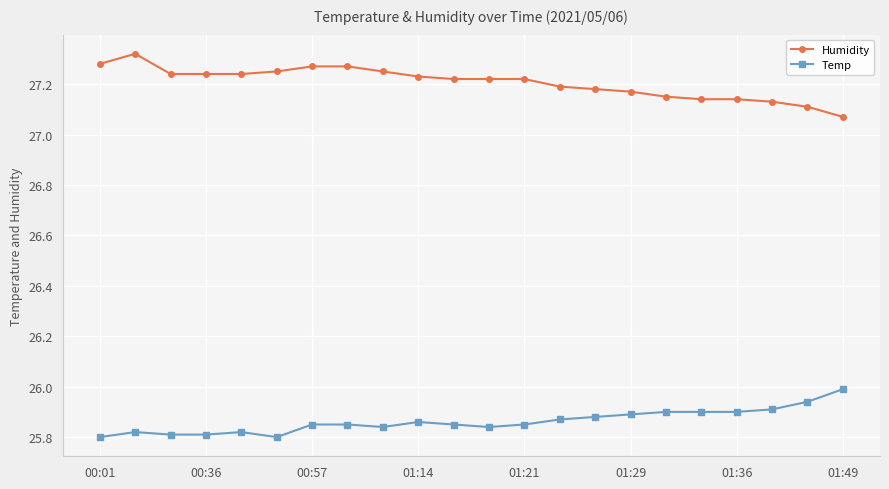

What is the sum of all Temp values?

569.0